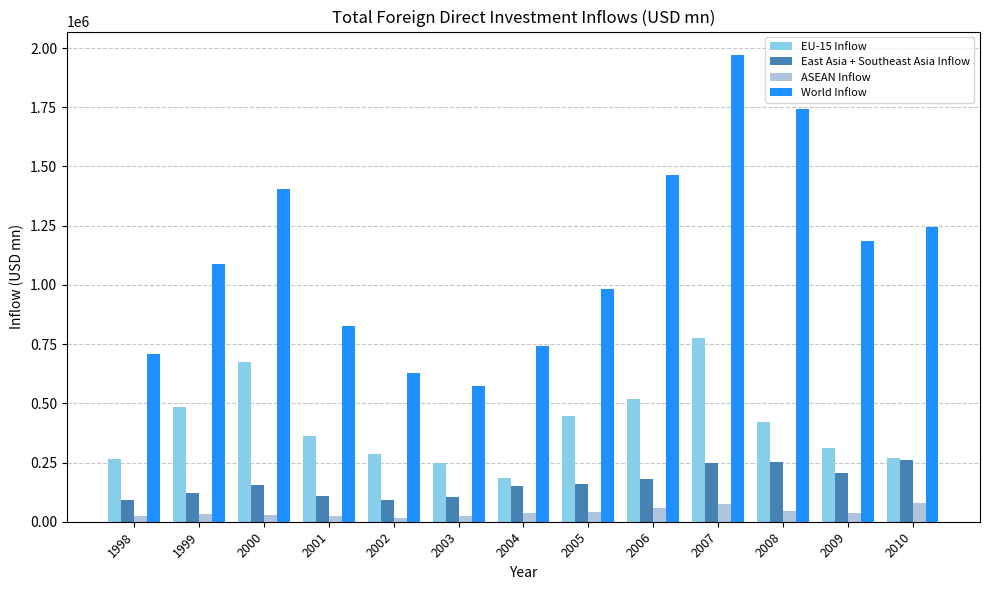

Rank the series at 2008 from highest to lowest value.

World Inflow, EU-15 Inflow, East Asia + Southeast Asia Inflow, ASEAN Inflow